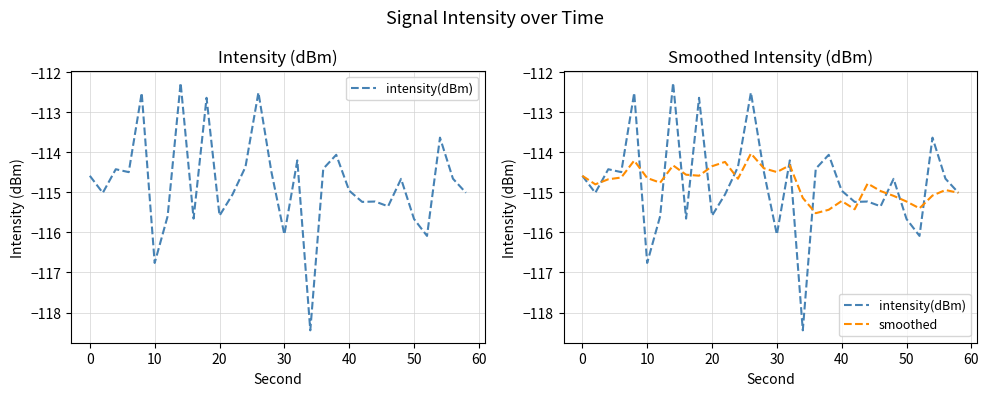

After their last crossing, which series has the higher values: intensity(dBm) or smoothed?

intensity(dBm)